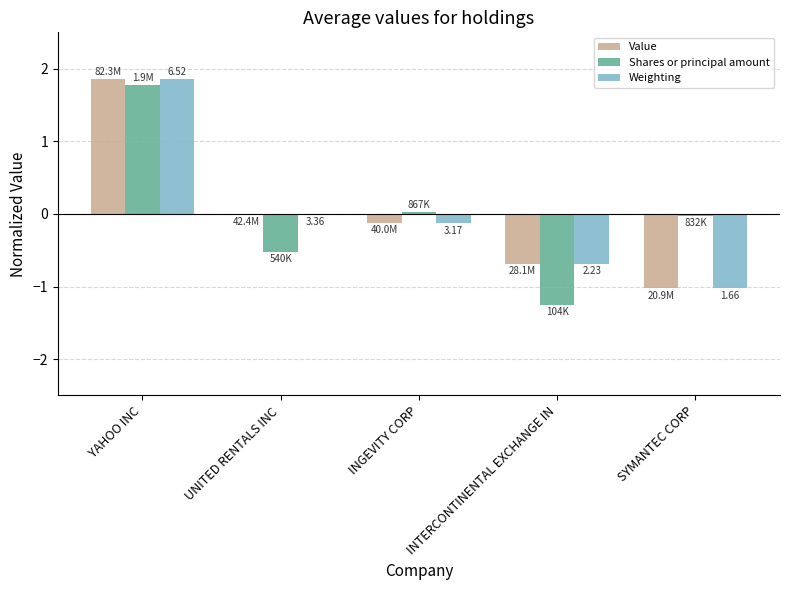

What is the total value across all series at YAHOO INC?

5.5